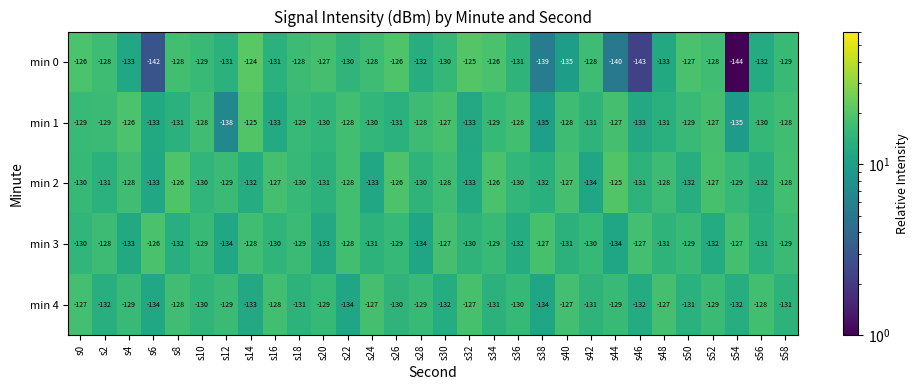

Which category has the highest value in the min 0 series?

s14